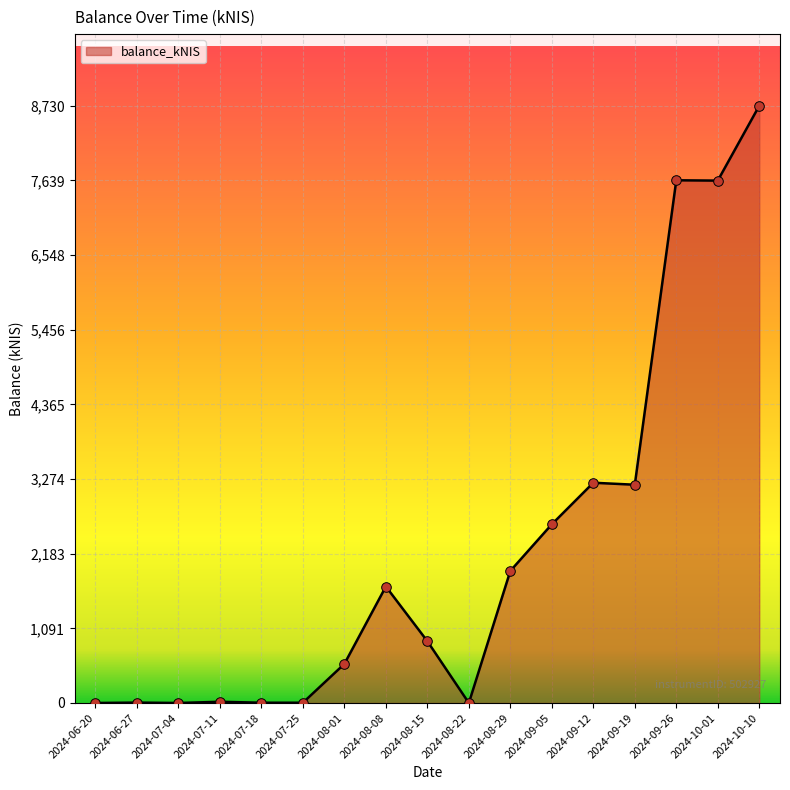

What is the ratio of the value at 2024-09-26 to the value at 2024-08-08?

4.5